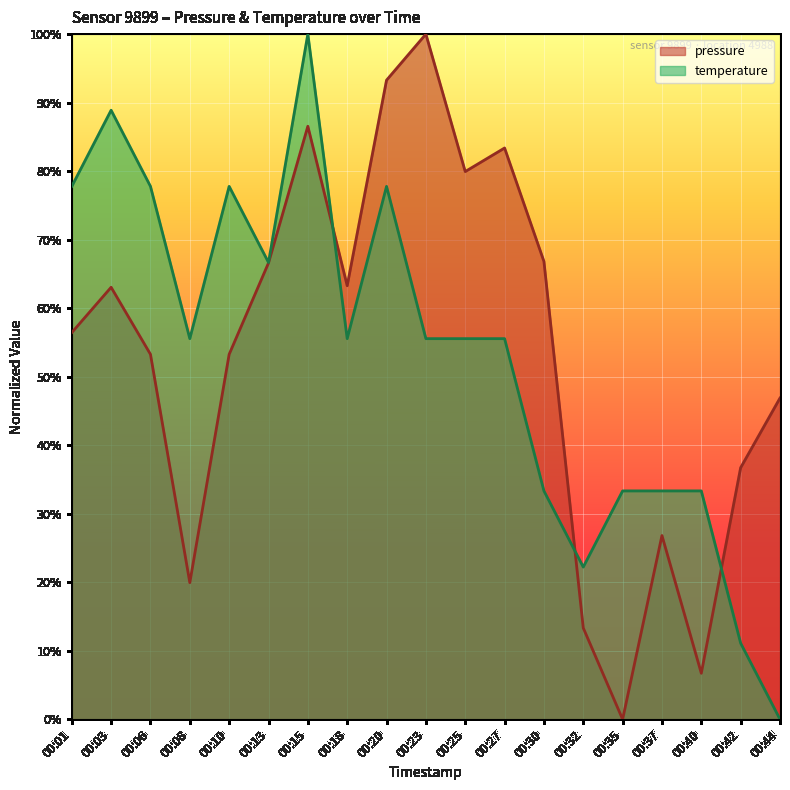

At which category is the sum across all series the highest?

00:15